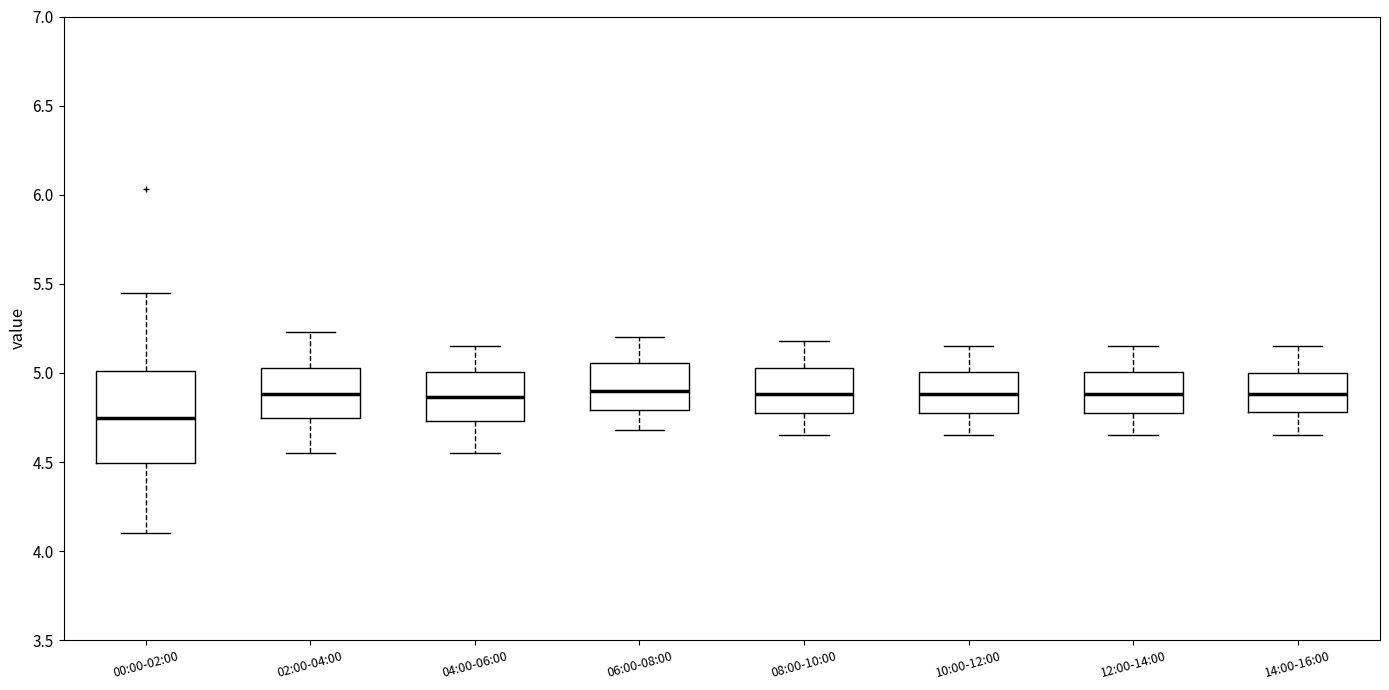

Where is the lower edge of the box for 14:00-16:00 on the y-axis? The values are not printed on the chart, so give them approximately, as read against the axis.

4.80